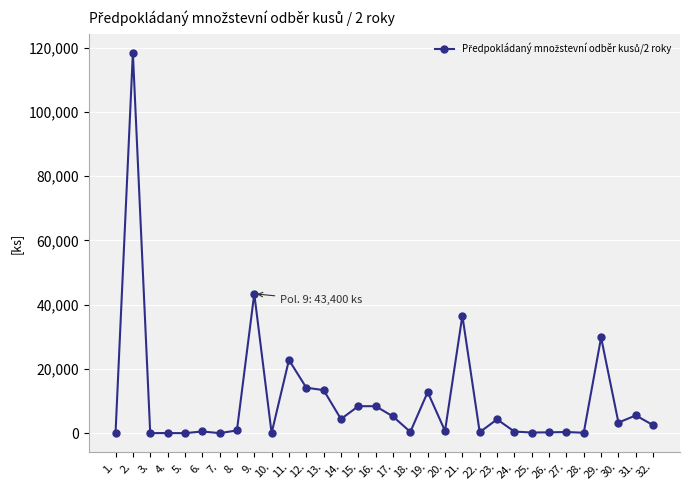

What is the maximum value shown in the chart?

118400